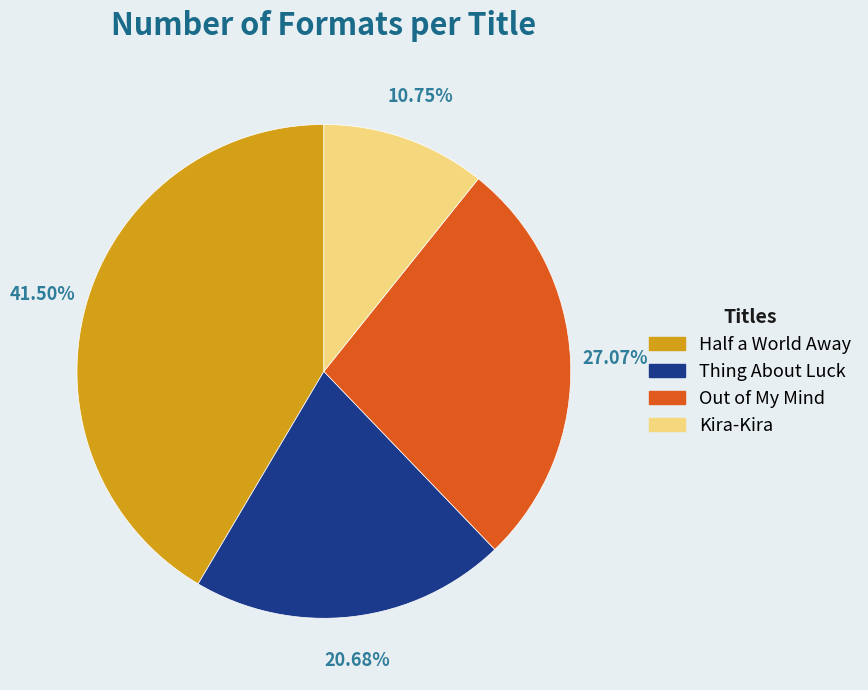

Which slice is the largest?

Half a World Away